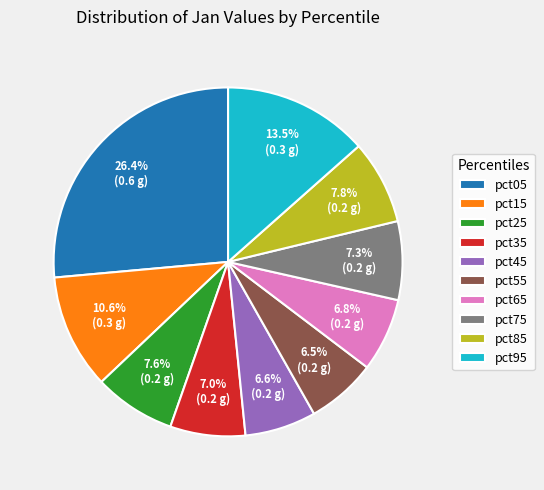

Which category has the biggest portion of the pie?

pct05